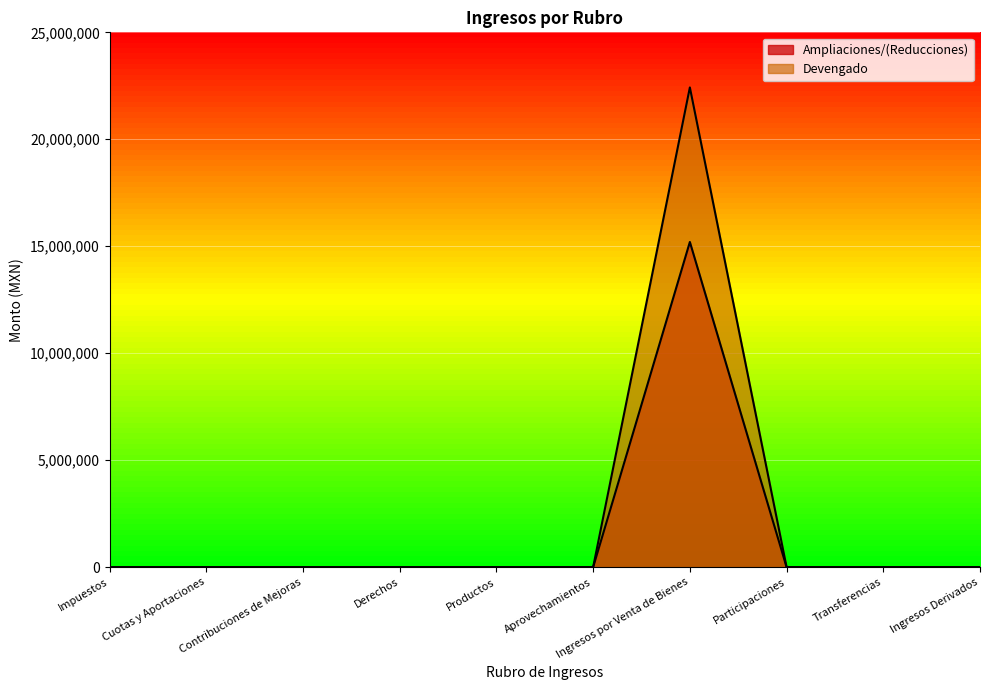

At which label is Devengado closest to 11212545?

Impuestos